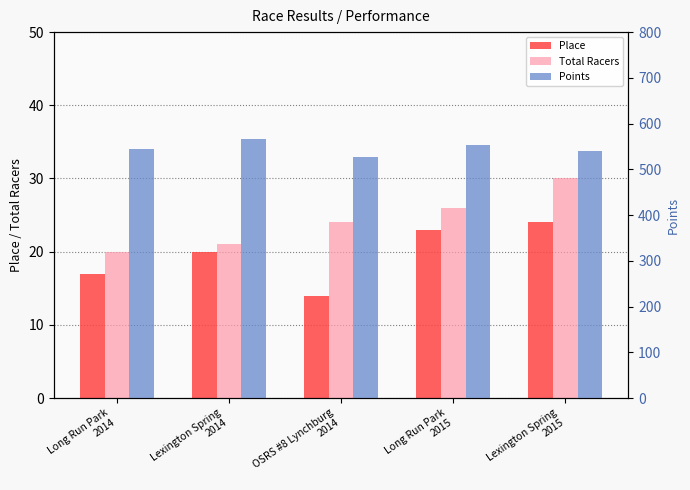

Reading left to right, list all the values displayed in this chart.

Place: 17.0	20.0	14.0	23.0	24.0
Total Racers: 20.0	21.0	24.0	26.0	30.0
Points: 545.0	567.3	527.2	553.8	540.0